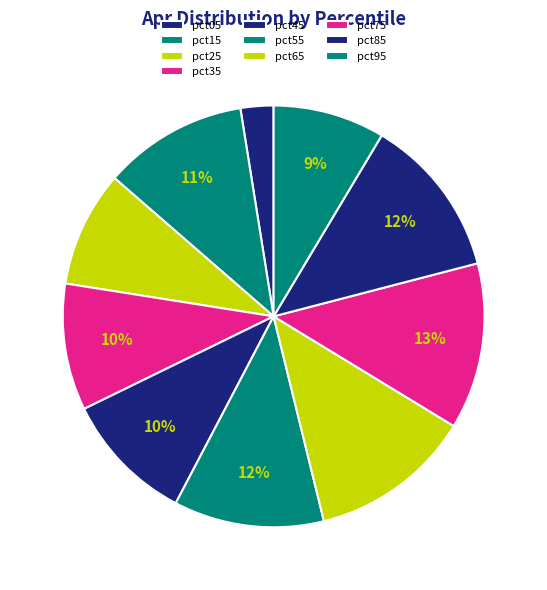

Count the number of slices in the pie.

10